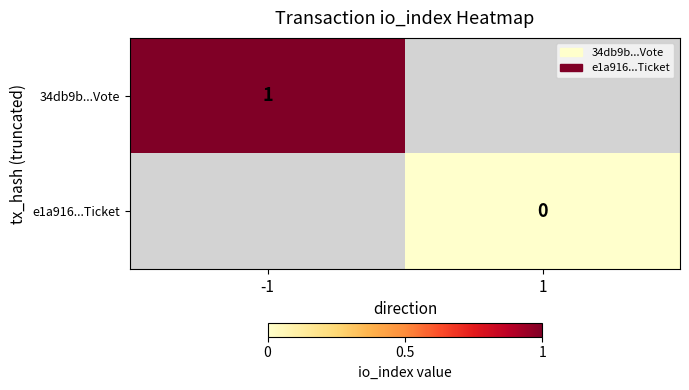

What is the greatest value displayed?

1.0